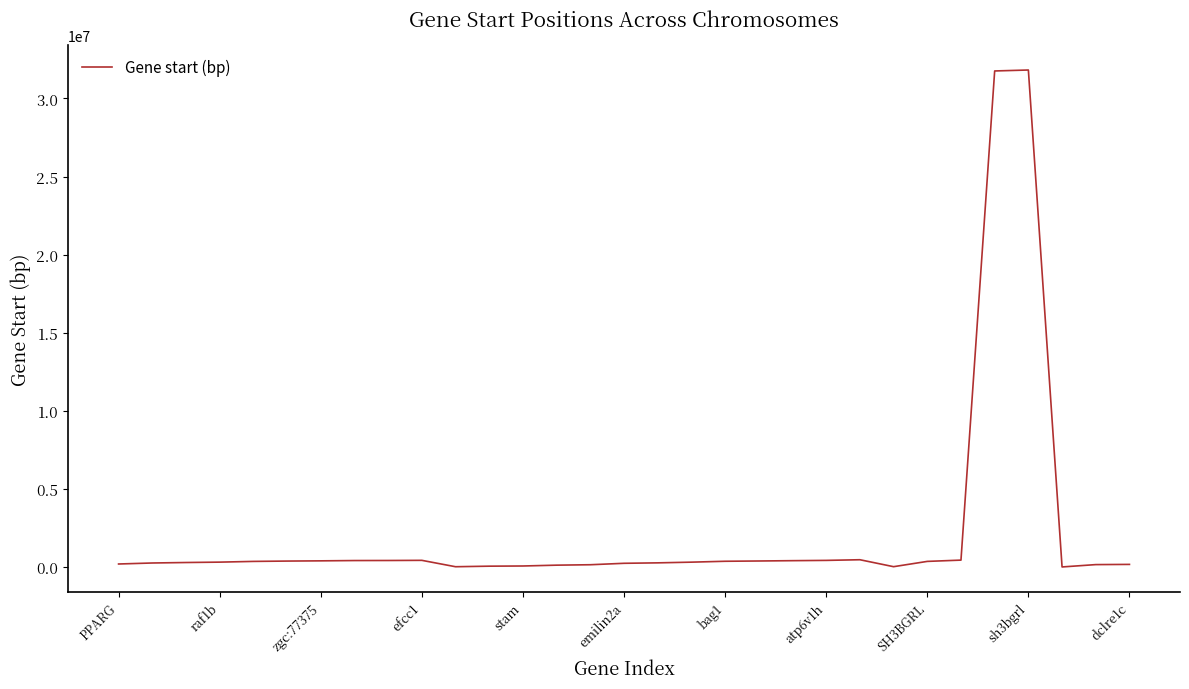

Does the chart have visible grid lines?

No